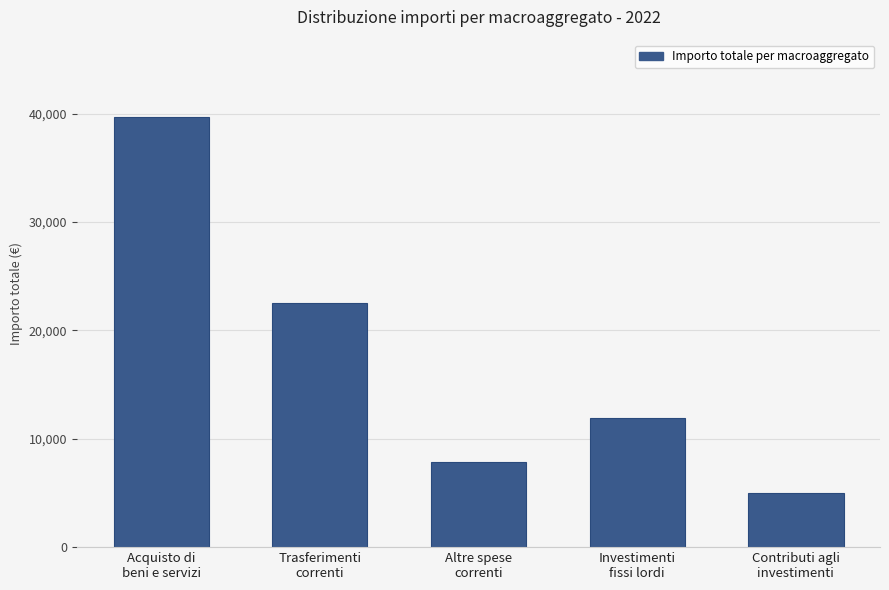

At which category does the chart reach its peak across all series?

Acquisto di
beni e servizi